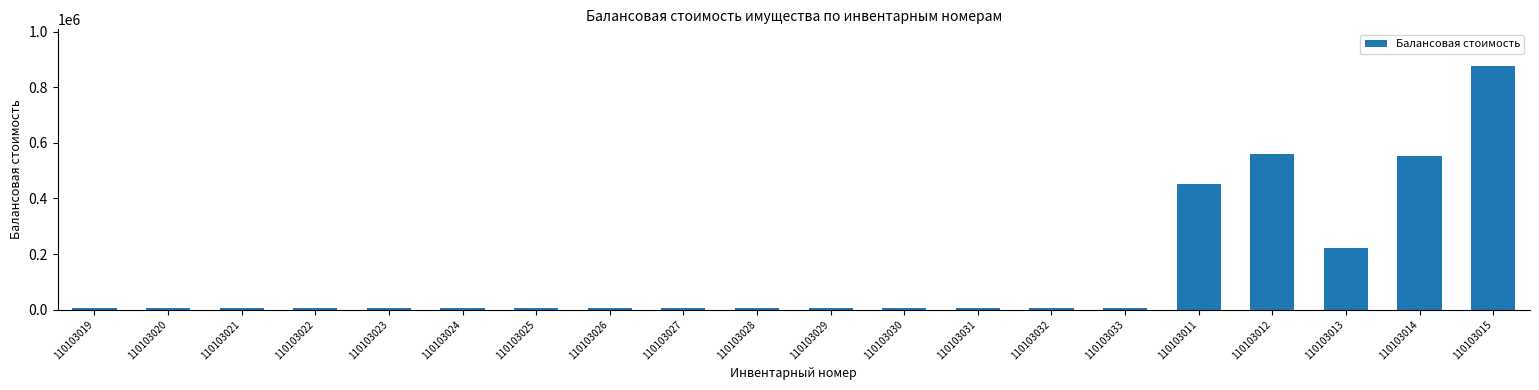

What position from the left is 110103023?

5